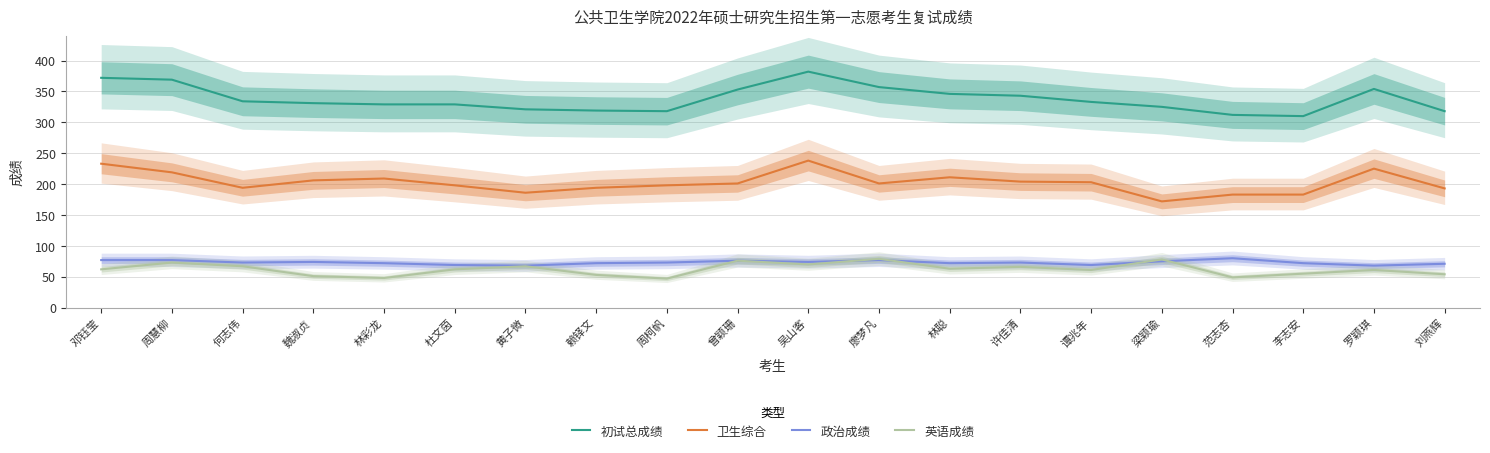

Which series has the largest total across all categories?

初试总成绩